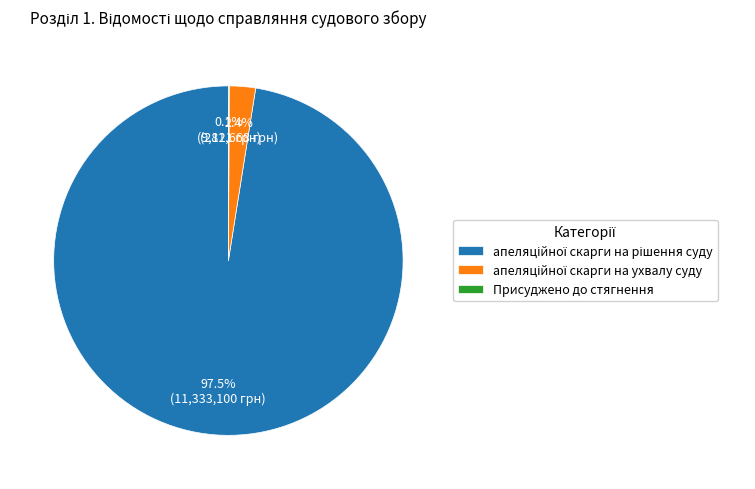

Is there a majority slice in this chart?

Yes